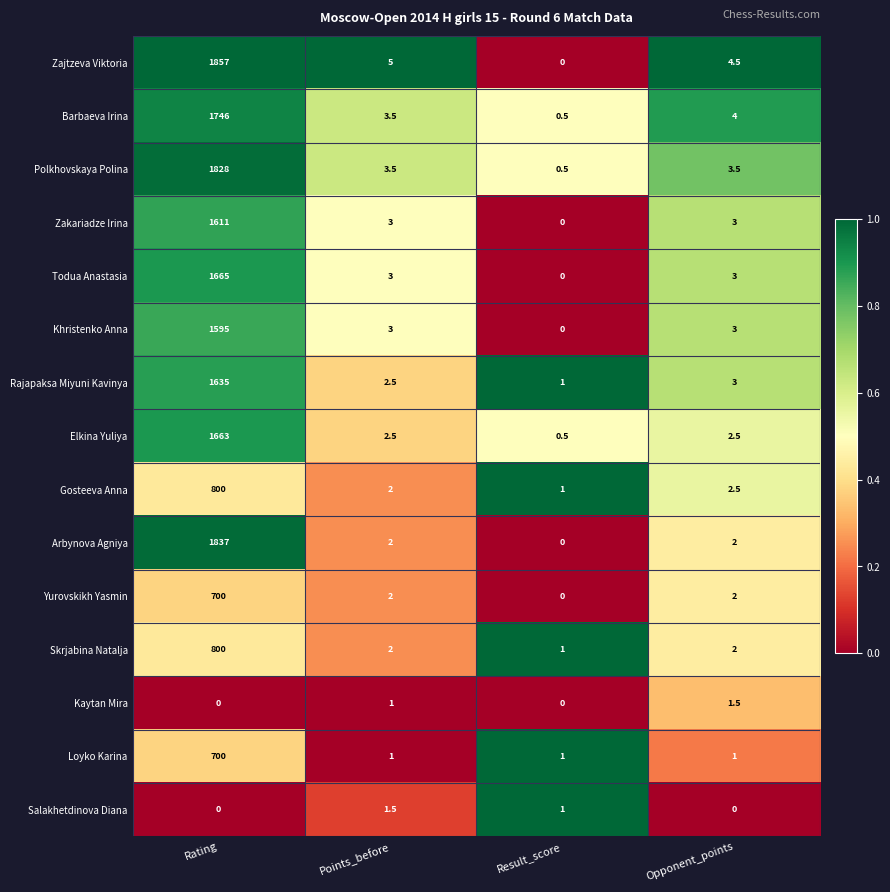

The value of Skrjabina Natalja at Points_before is 3.0. True or false?

False